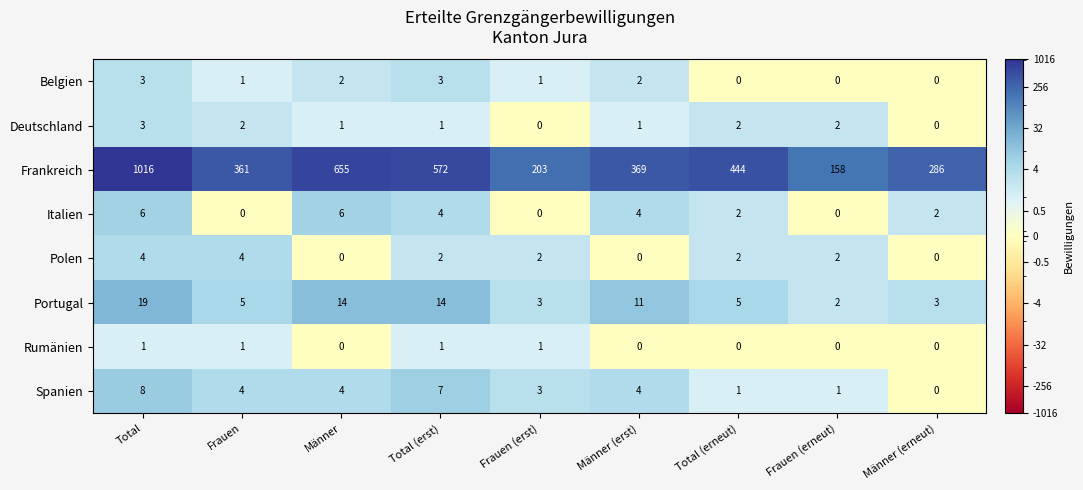

Count the number of categories in the chart.

9